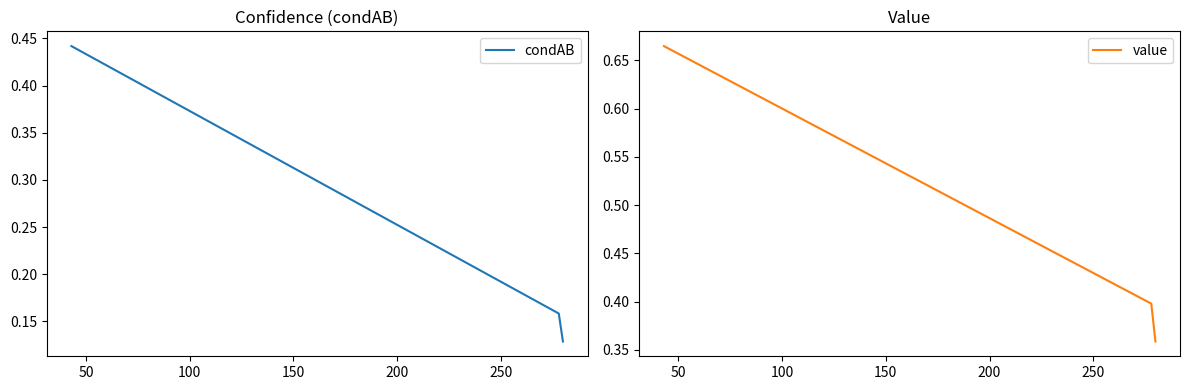

Is the value of value at 100 greater than the value of condAB at 50?

Yes